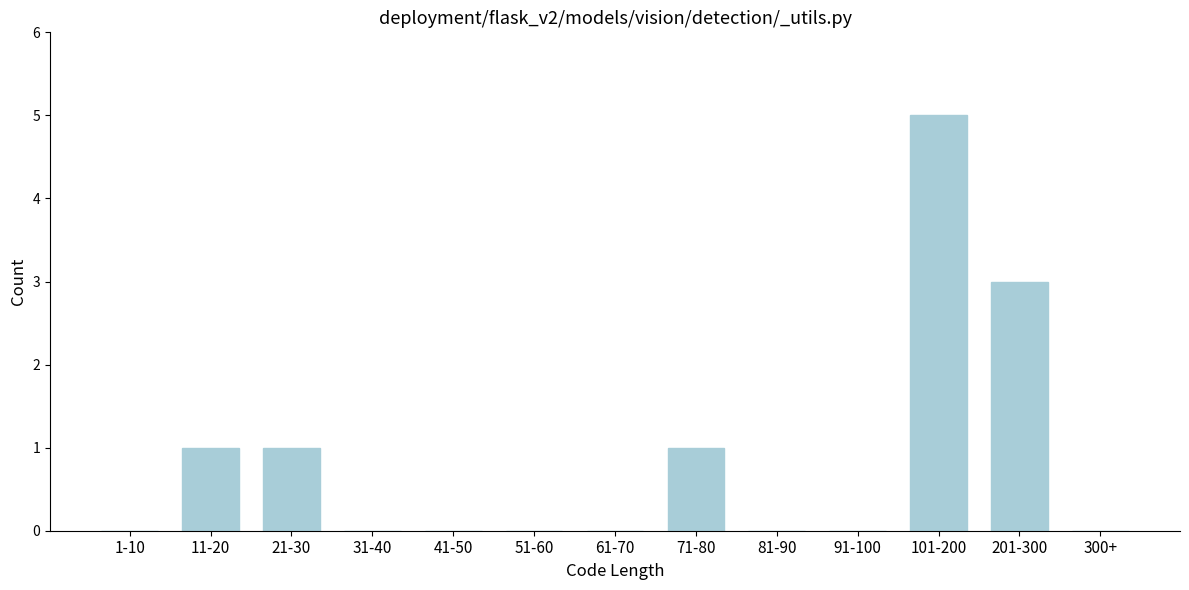

Reading left to right, list all the values displayed in this chart.

1-10=0	11-20=1	21-30=1	31-40=0	41-50=0	51-60=0	61-70=0	71-80=1	81-90=0	91-100=0	101-200=5	201-300=3	300+=0